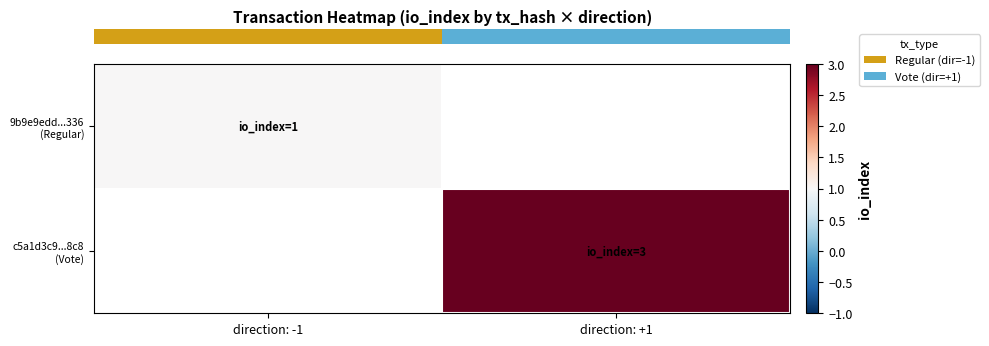

Which label corresponds to the largest value in the chart?

direction: +1